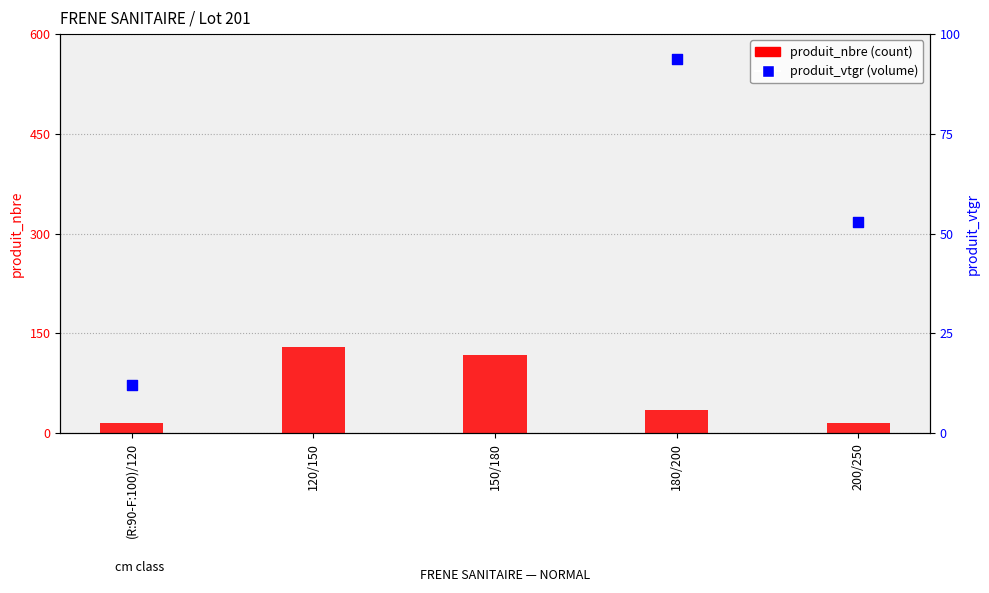

Which series has the widest spread of Y values?

produit_vtgr